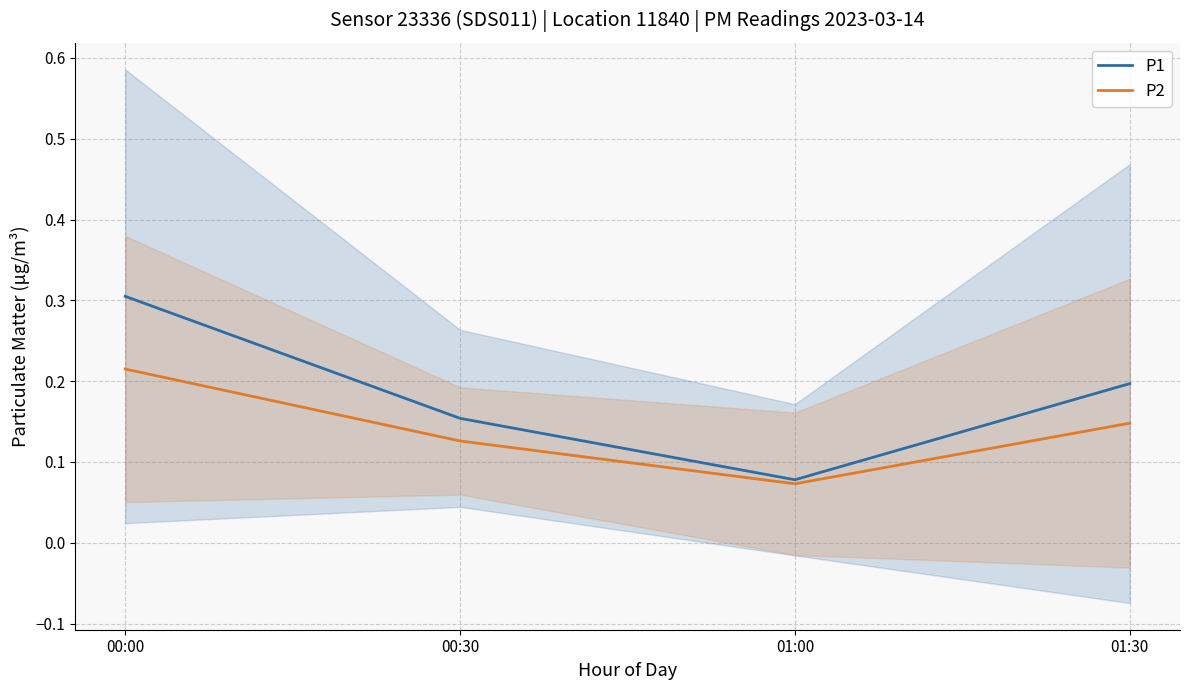

Reading left to right, list all the values displayed in this chart.

P1: 00:00=0.3	00:30=0.2	01:00=0.1	01:30=0.2
P2: 00:00=0.2	00:30=0.1	01:00=0.1	01:30=0.1